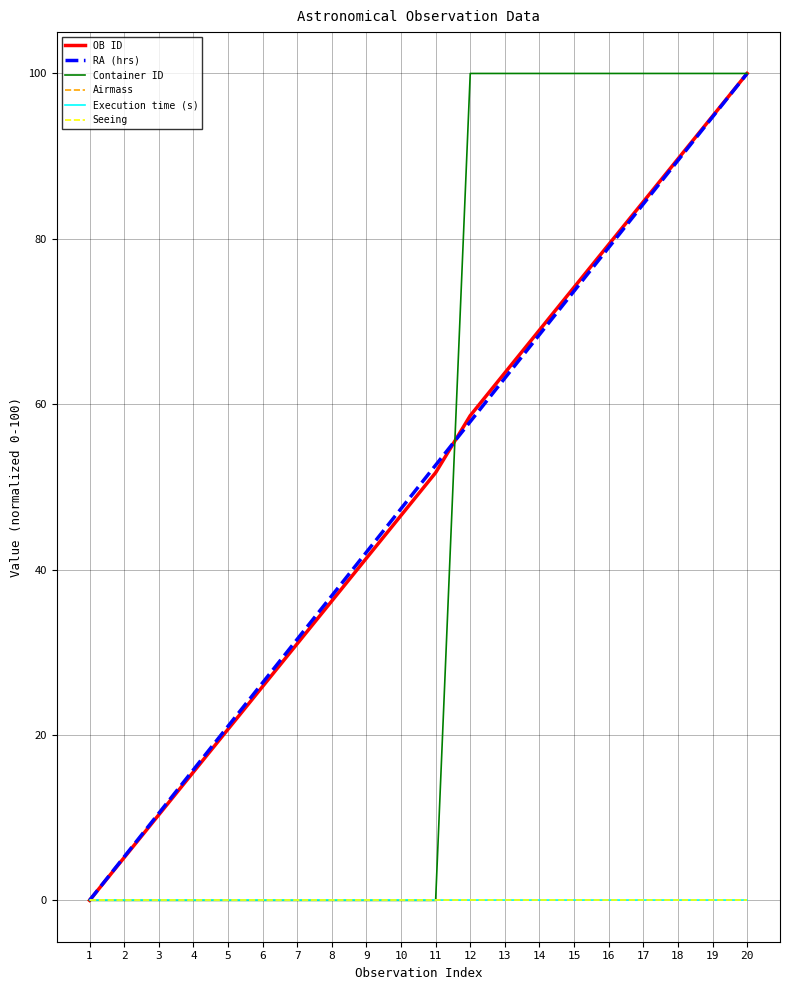

What is the difference between the highest and lowest values at 8?

36.8